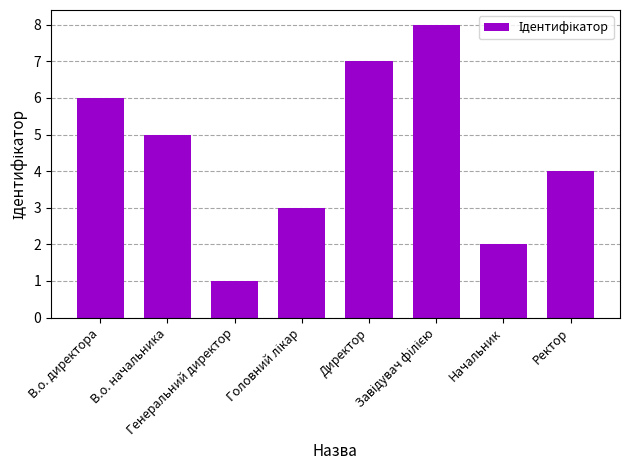

What is the greatest value displayed?

8